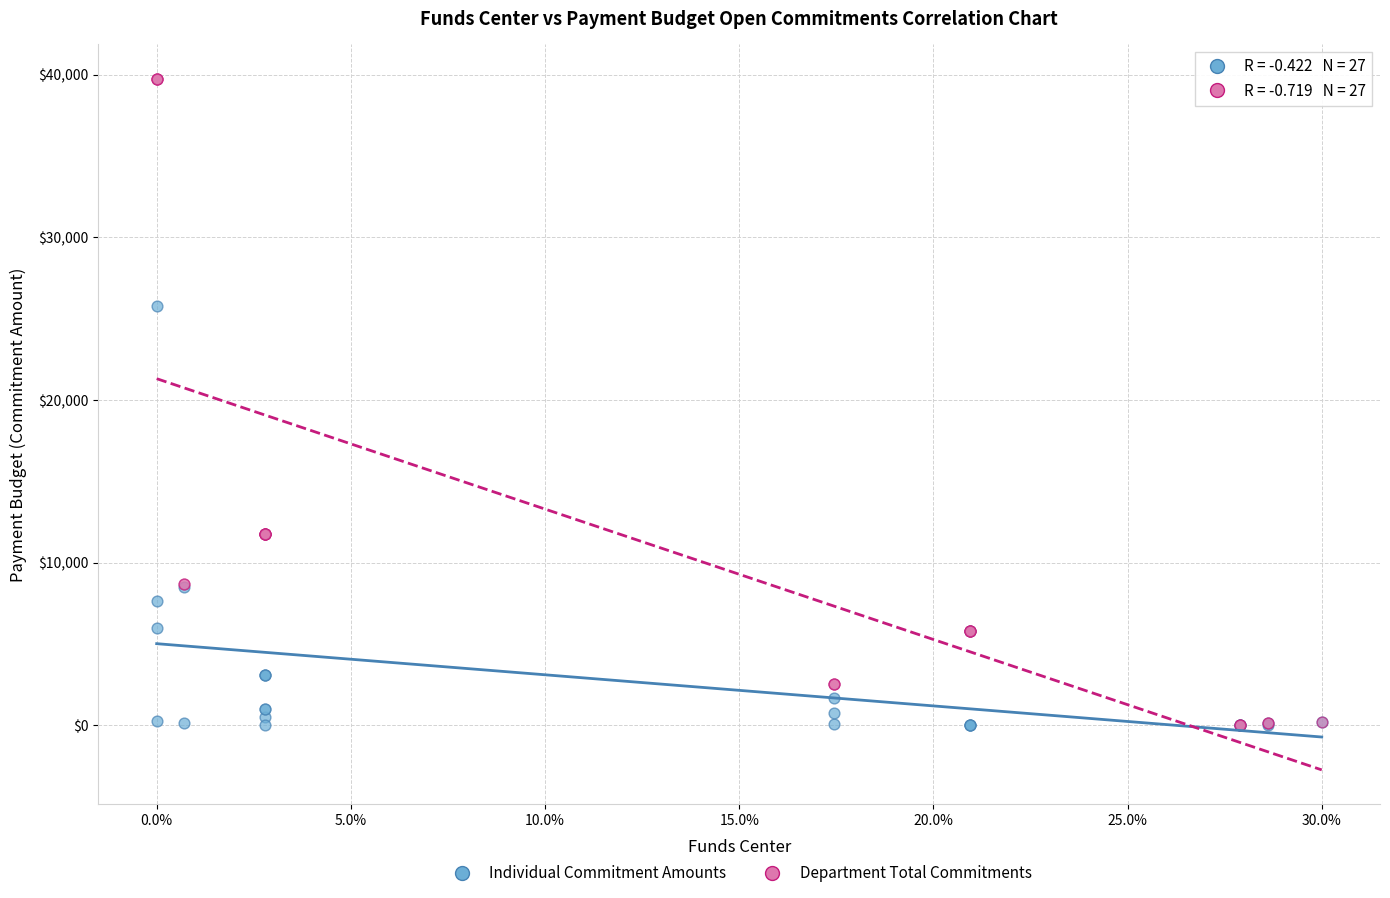

Which series has the widest spread of Y values?

Department Total Commitments